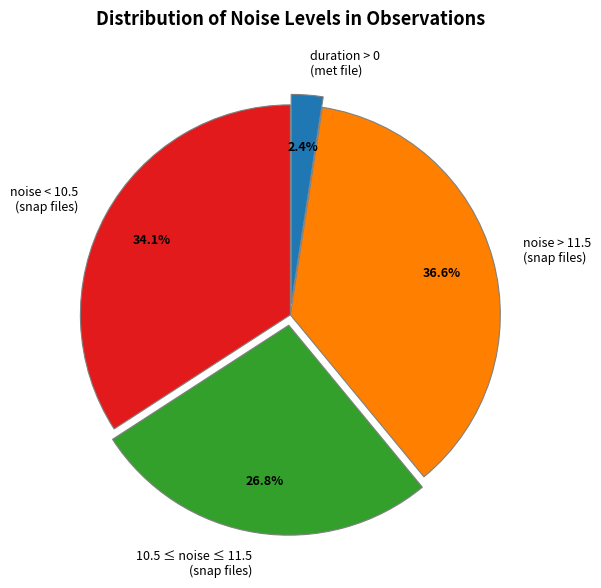

Does 10.5 ≤ noise ≤ 11.5 (snap files) represent more than half of the total?

No